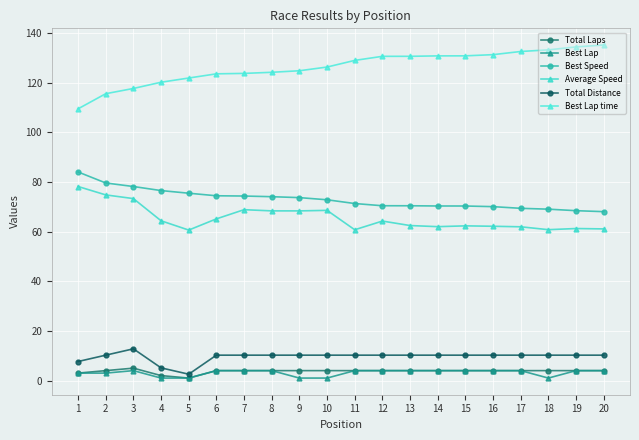

What is the total value across all series at 18?

278.4